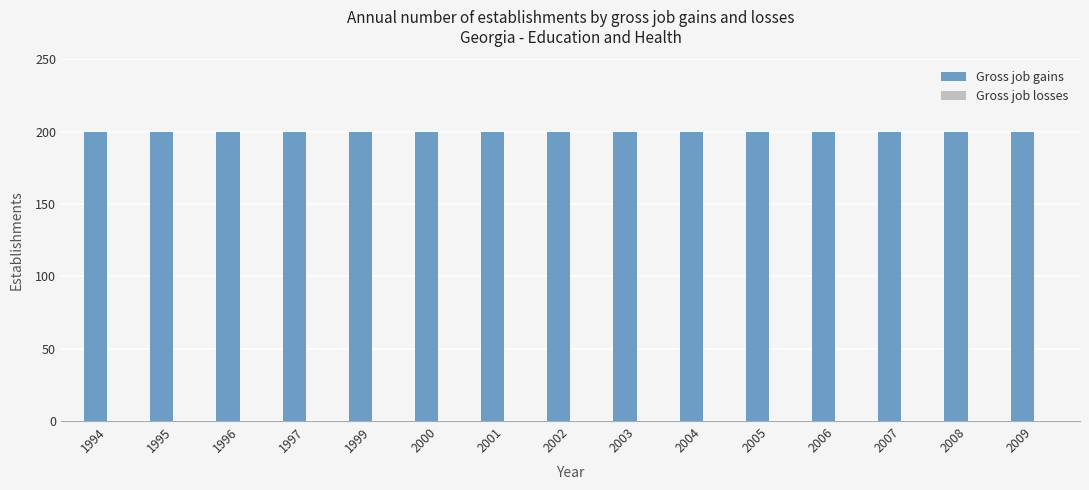

Between 2008 and 1996, which is larger?

2008